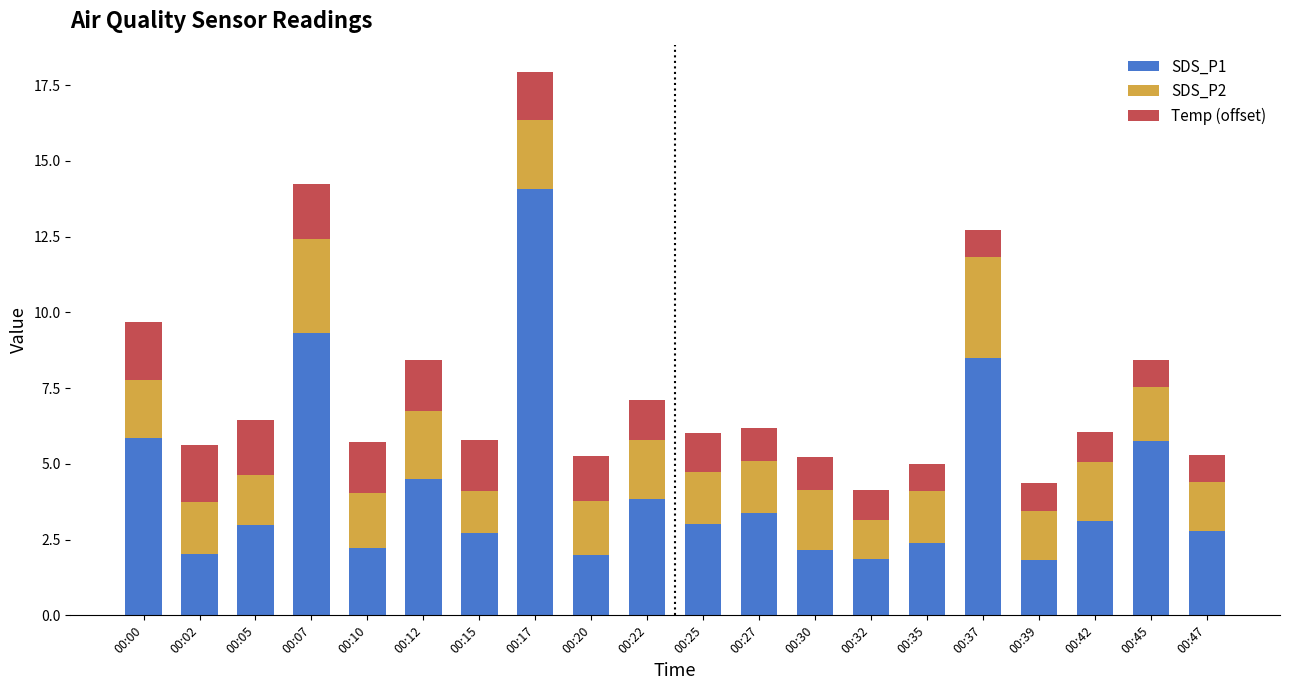

At which label does SDS_P1 reach its peak?

00:17